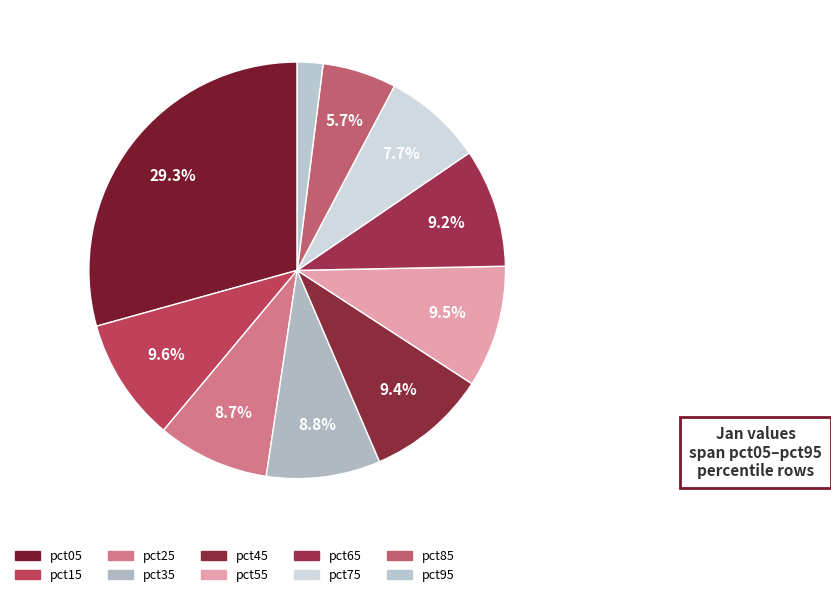

How many segments does this pie chart have?

10